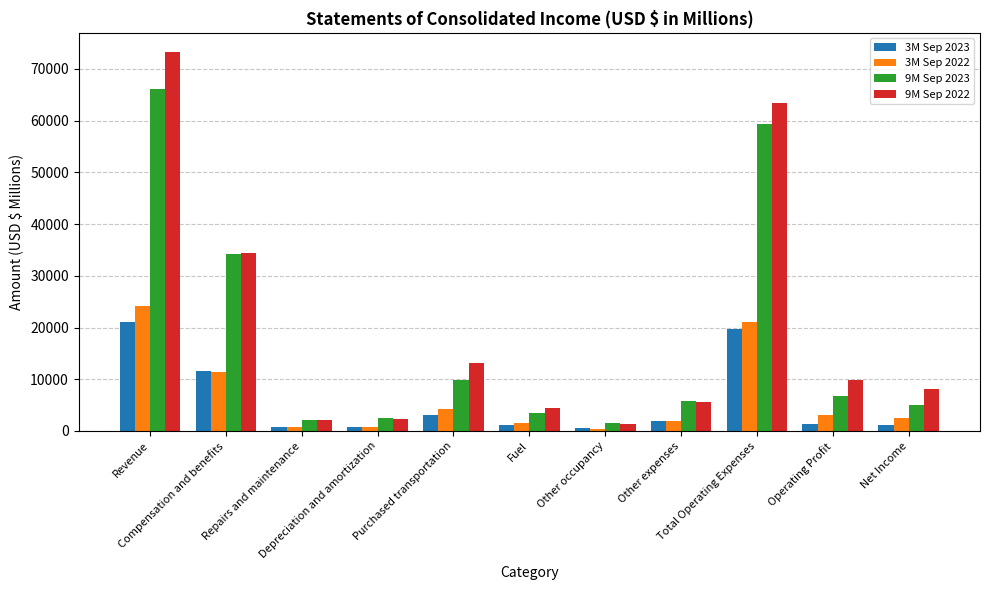

The value of 9M Sep 2023 at Operating Profit is 6664. True or false?

True